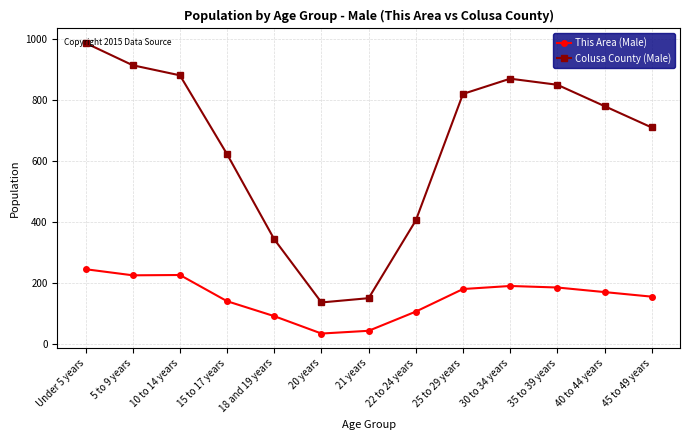

Which series has the widest spread of values?

Colusa County (Male)